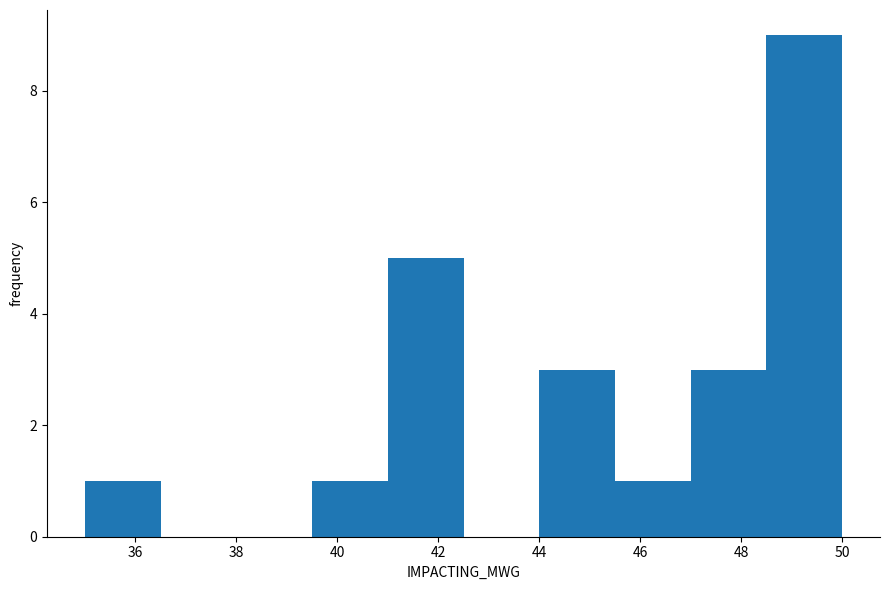

How tall is the bar that spans 44.0 to 45.5 on the x-axis? Neither the bar edges nor the heights are printed on the chart, so give them approximately, as read against the axes.

3